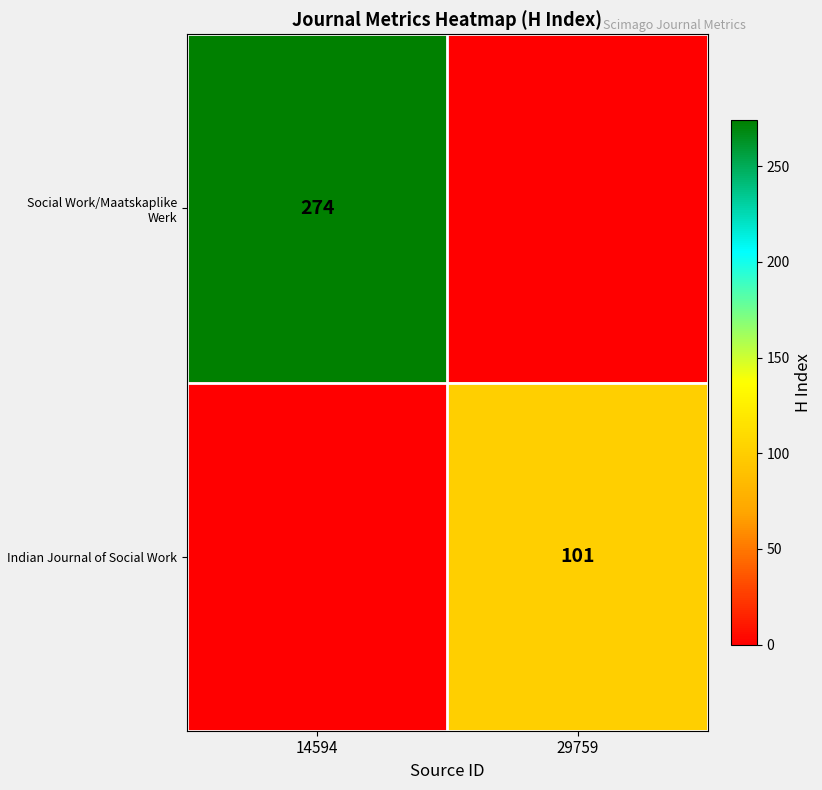

Is the value of Social Work/Maatskaplike Werk at 14594 greater than the value of Indian Journal of Social Work at 29759?

Yes